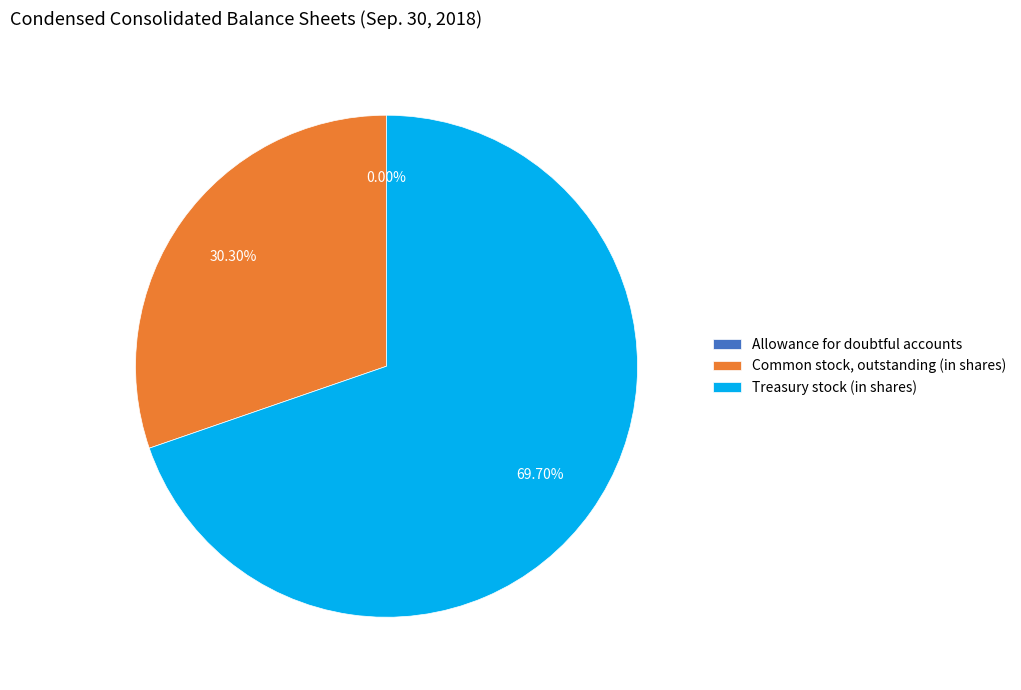

What is the change in value from Allowance for doubtful accounts to Treasury stock (in shares)?

+379192454.2